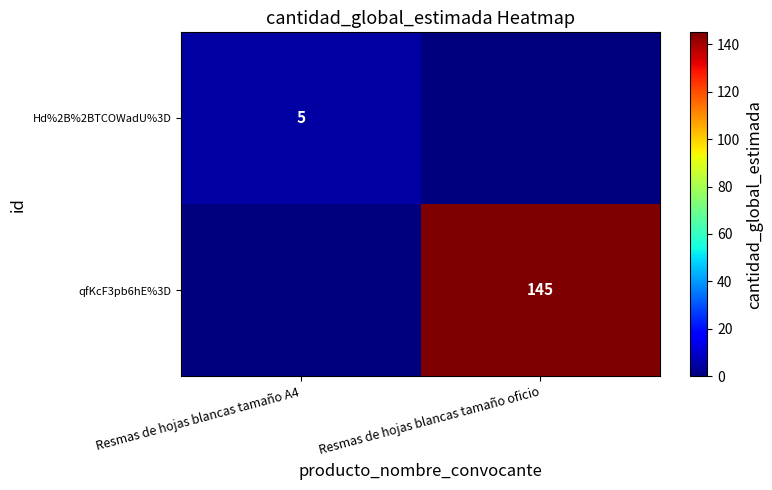

What is the greatest value displayed?

145